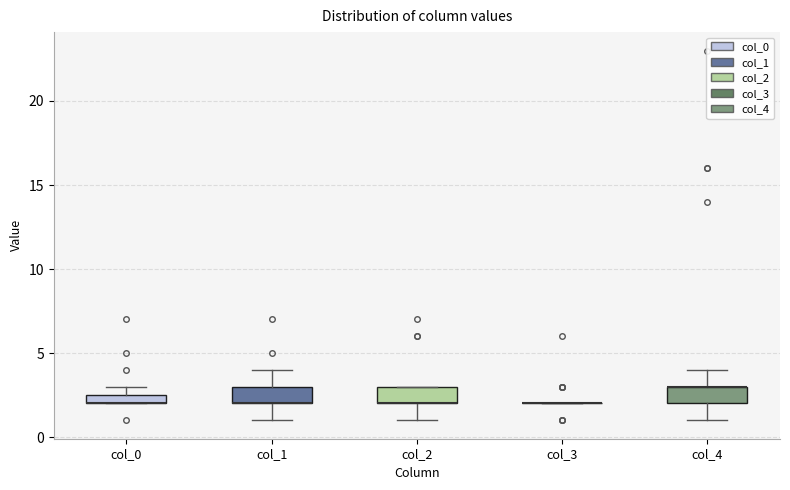

Where does the lower whisker of the box for col_2 end on the y-axis? The values are not printed on the chart, so give them approximately, as read against the axis.

1.0